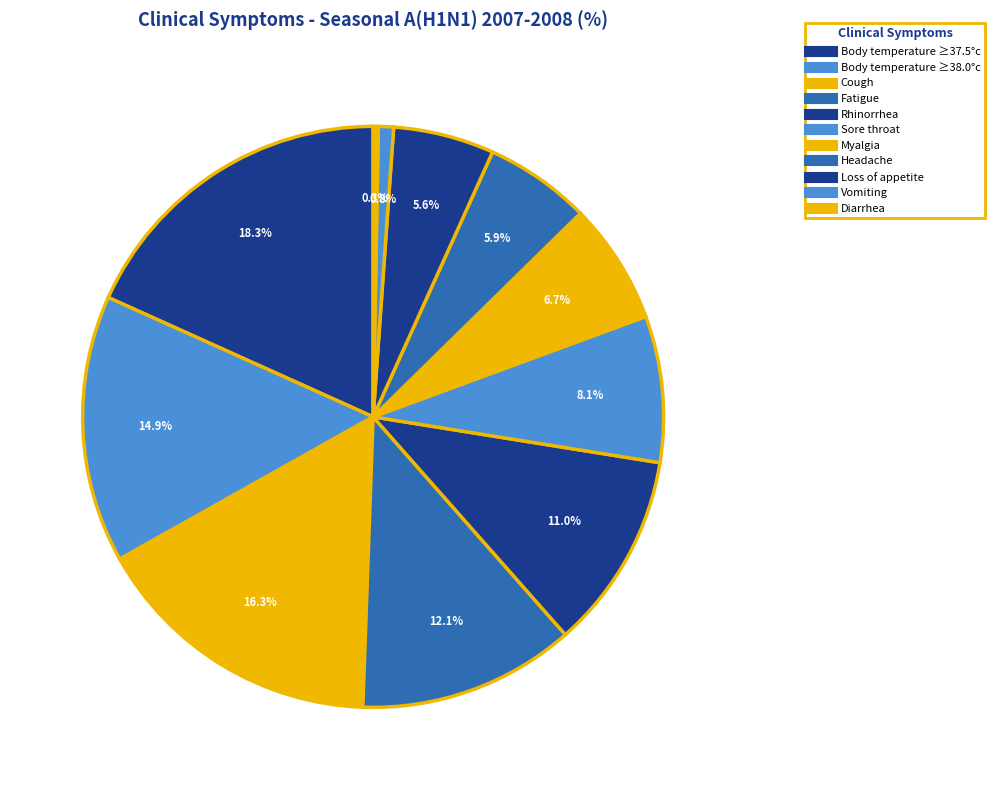

What percentage is the Fatigue slice, to the nearest percent?

12%